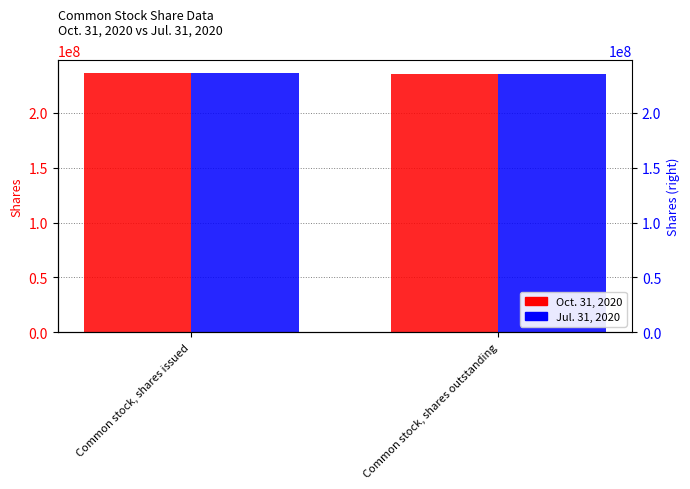

Between Common stock, shares issued and Common stock, shares outstanding, which series saw the biggest shift?

Oct. 31, 2020